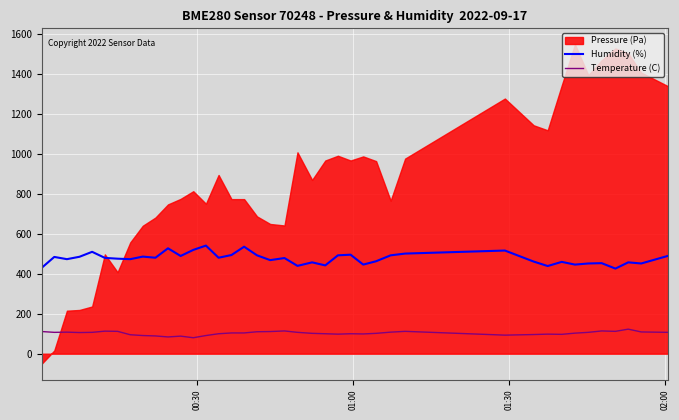

True or false: Temperature (C) and Humidity (%) intersect in this chart.

False